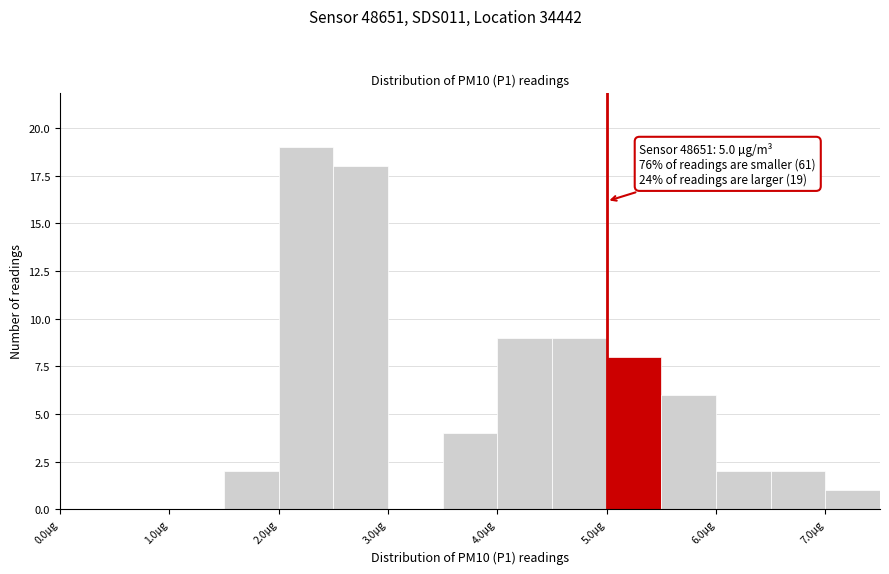

Which range on the x-axis has the tallest bar?

2.0 to 2.5